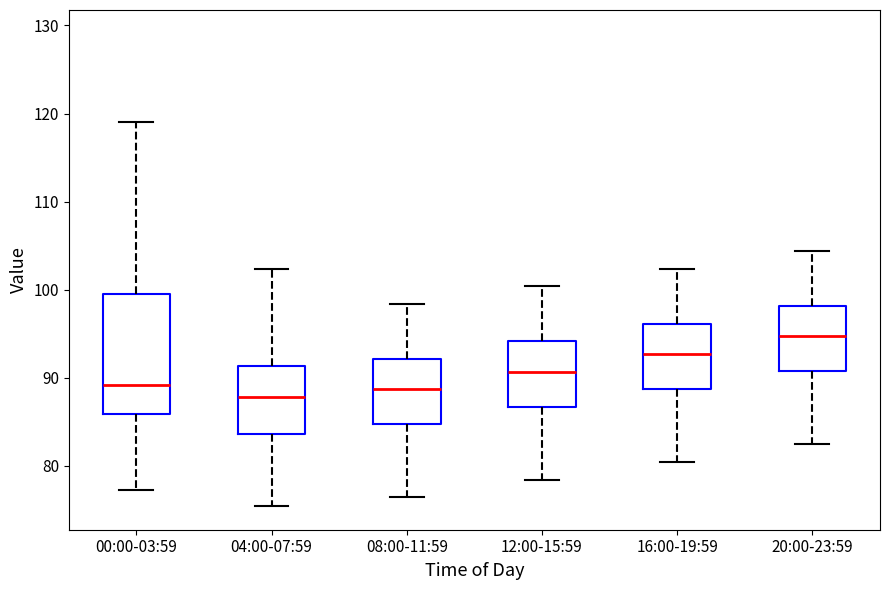

Which box is the tallest, from its lower edge to its upper edge?

00:00-03:59